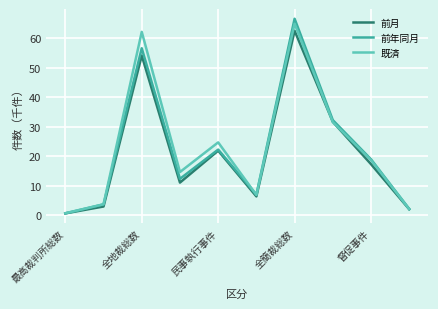

Which series has the widest spread of values?

前年同月